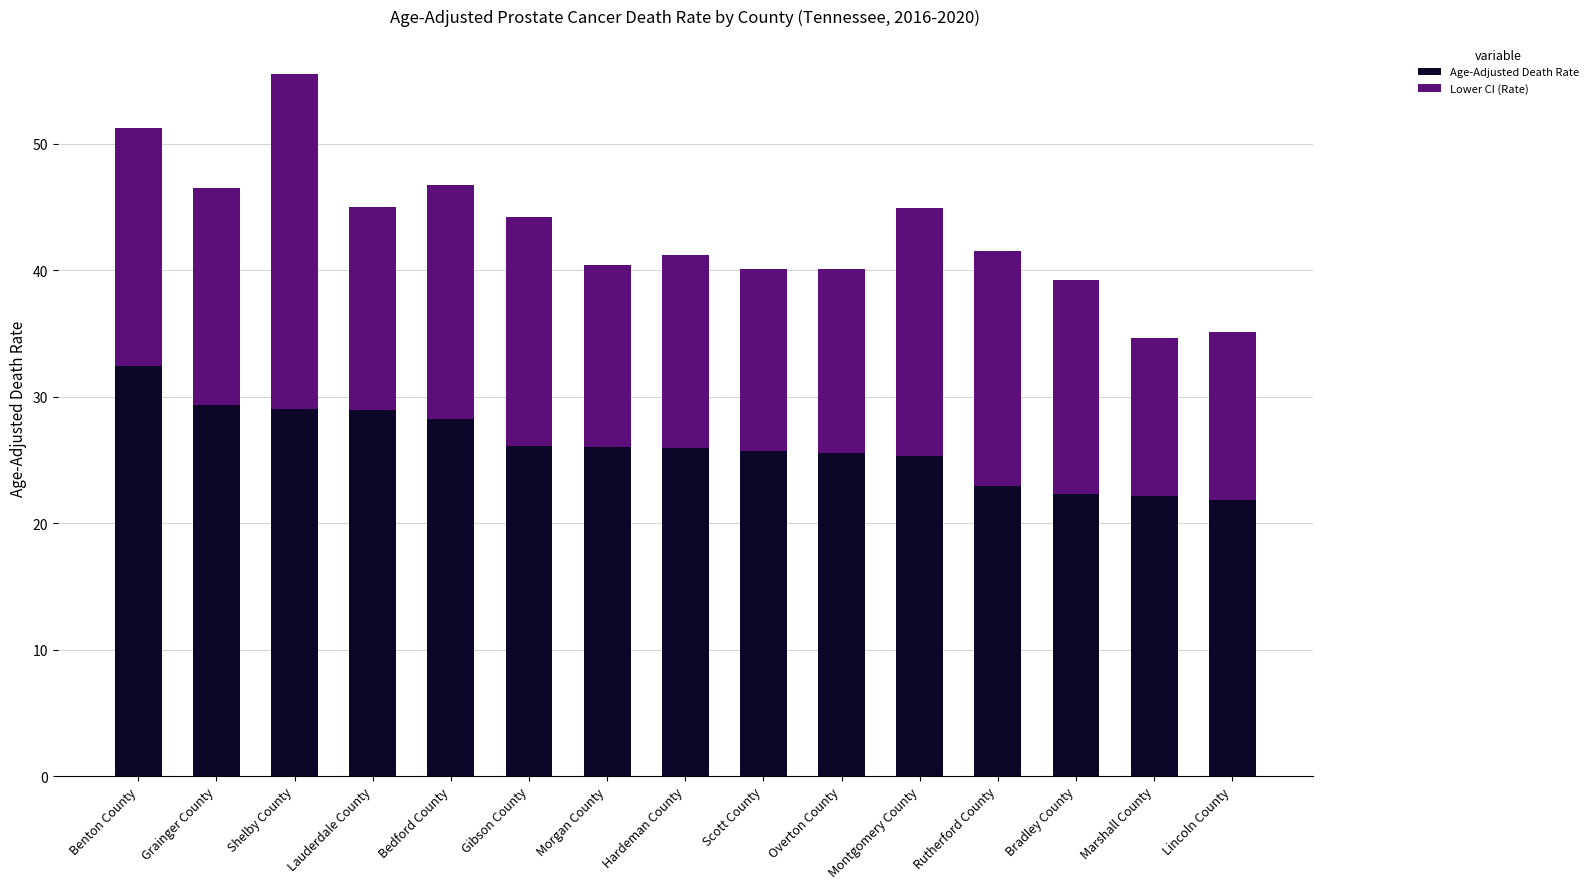

True or false: Age-Adjusted Death Rate has a value of 11.0 at Bedford County.

False